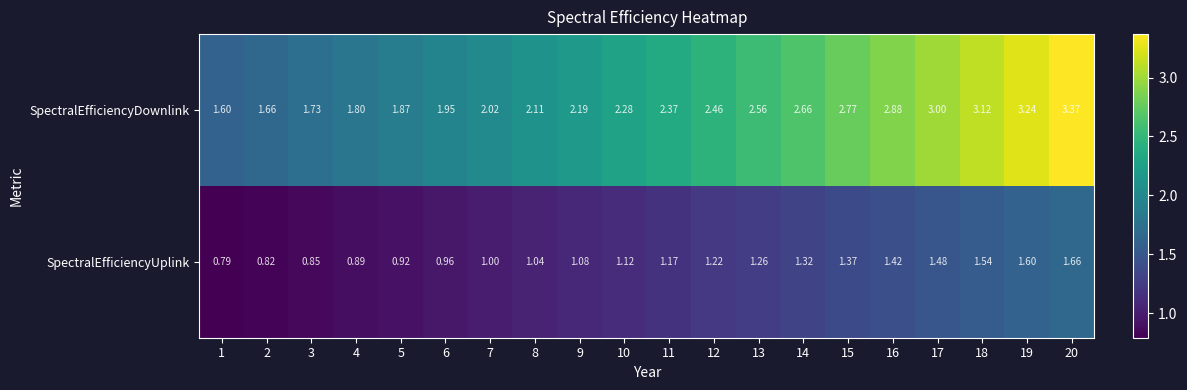

At which category does the chart reach its peak across all series?

20